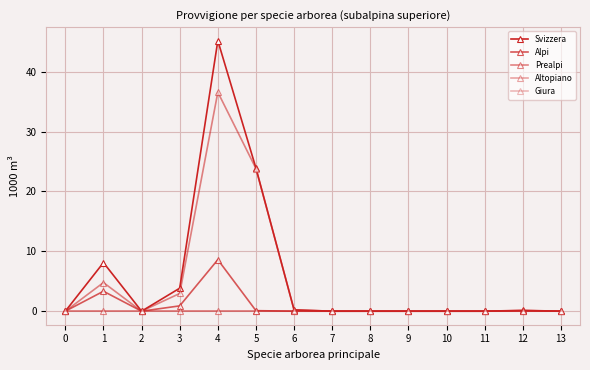

Is this an area chart (filled region under the line)?

No